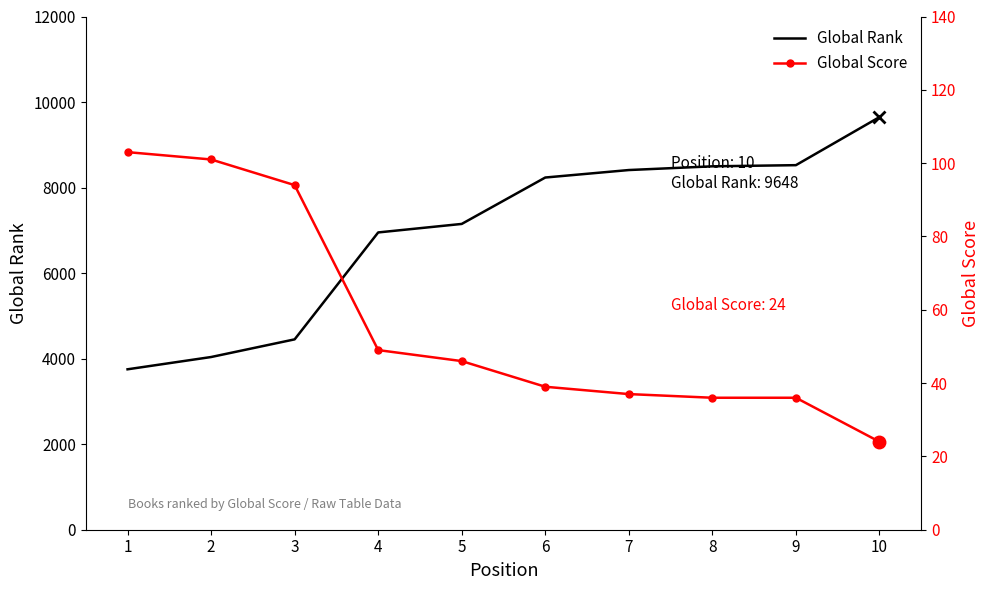

Between 1 and 7, which series saw the biggest shift?

Global Rank